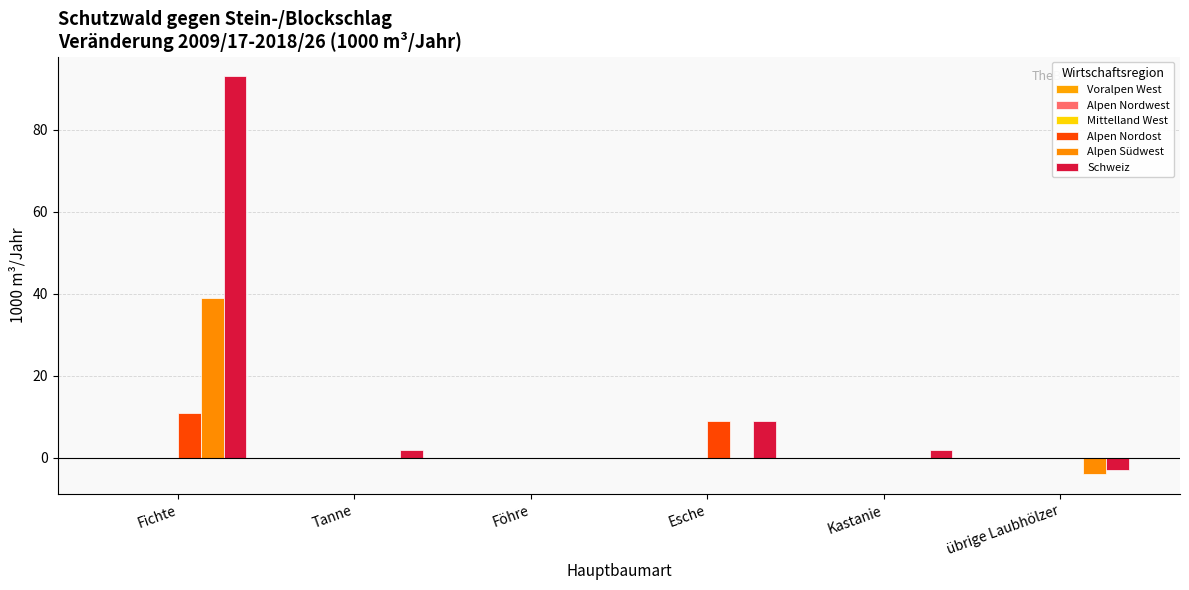

What is the label of the 1st bar from the left?

Fichte